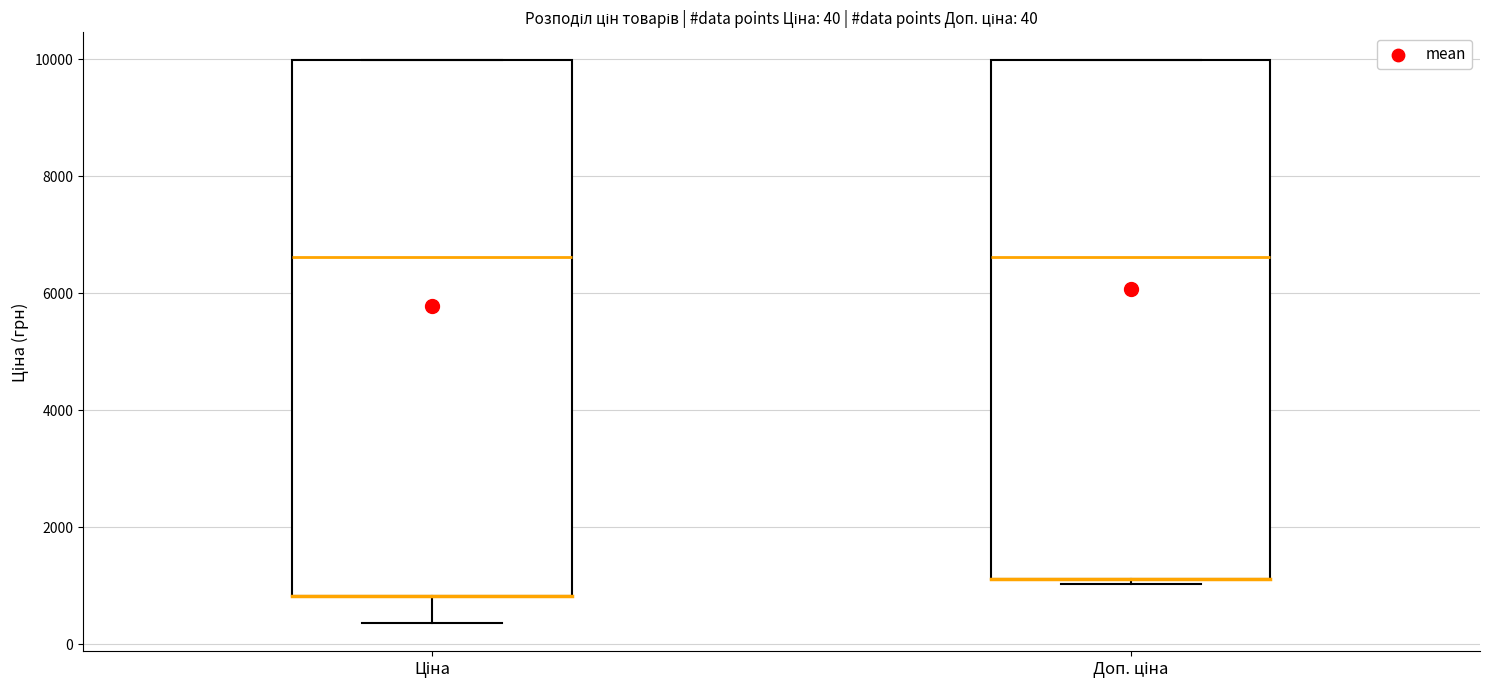

Which box is the tallest, from its lower edge to its upper edge?

Ціна